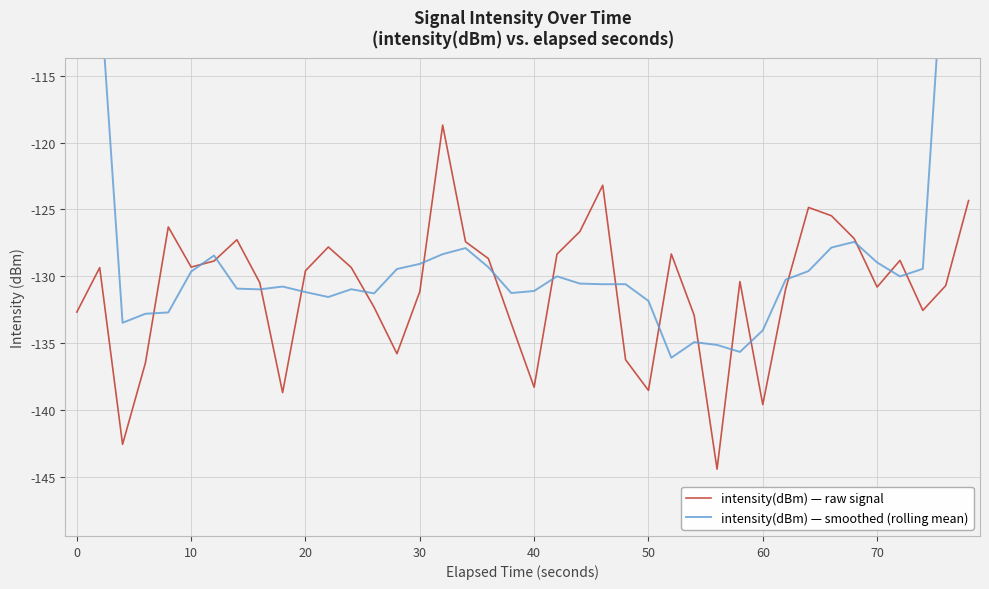

How many interior local peaks does the intensity(dBm) — raw signal series have?

10